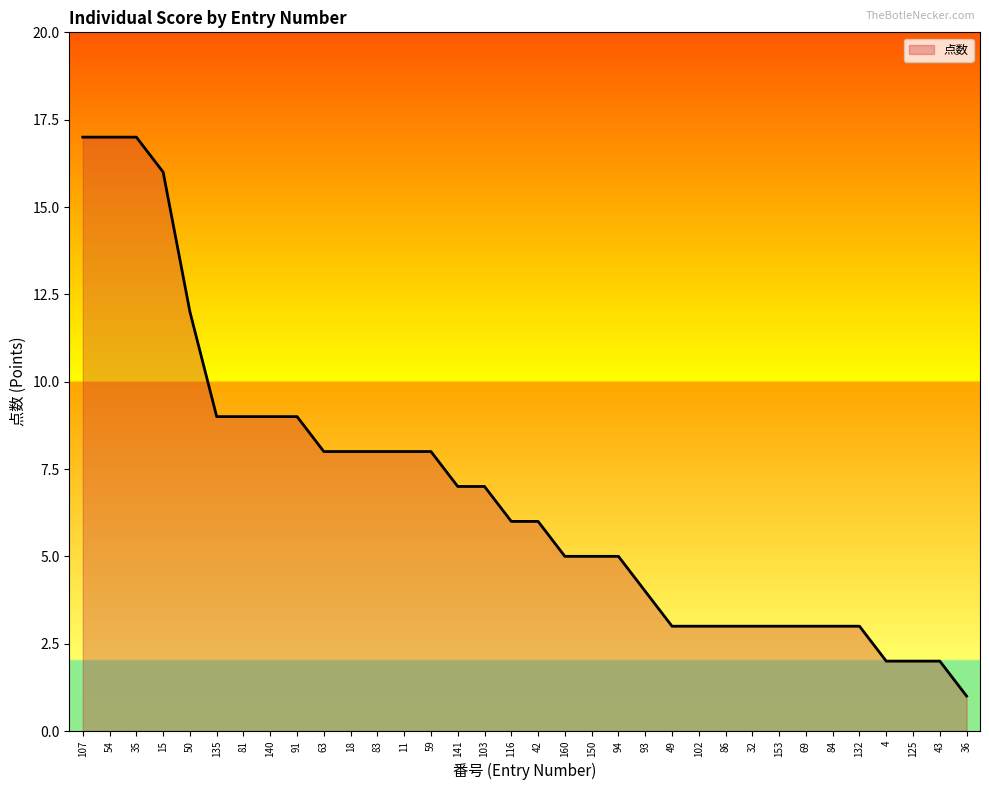

What is the average value?

7